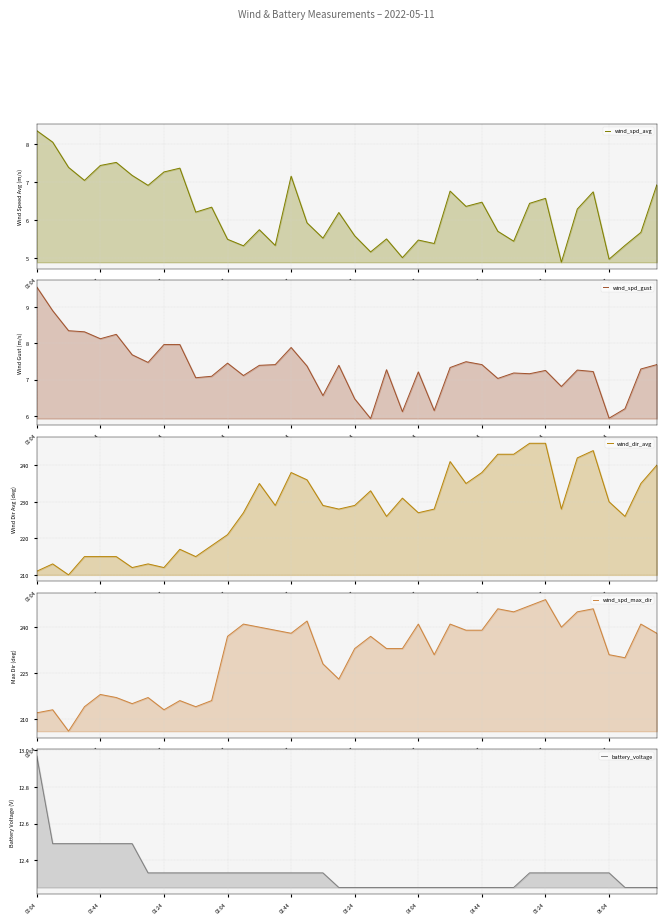

What is the maximum value for battery_voltage?

13.0